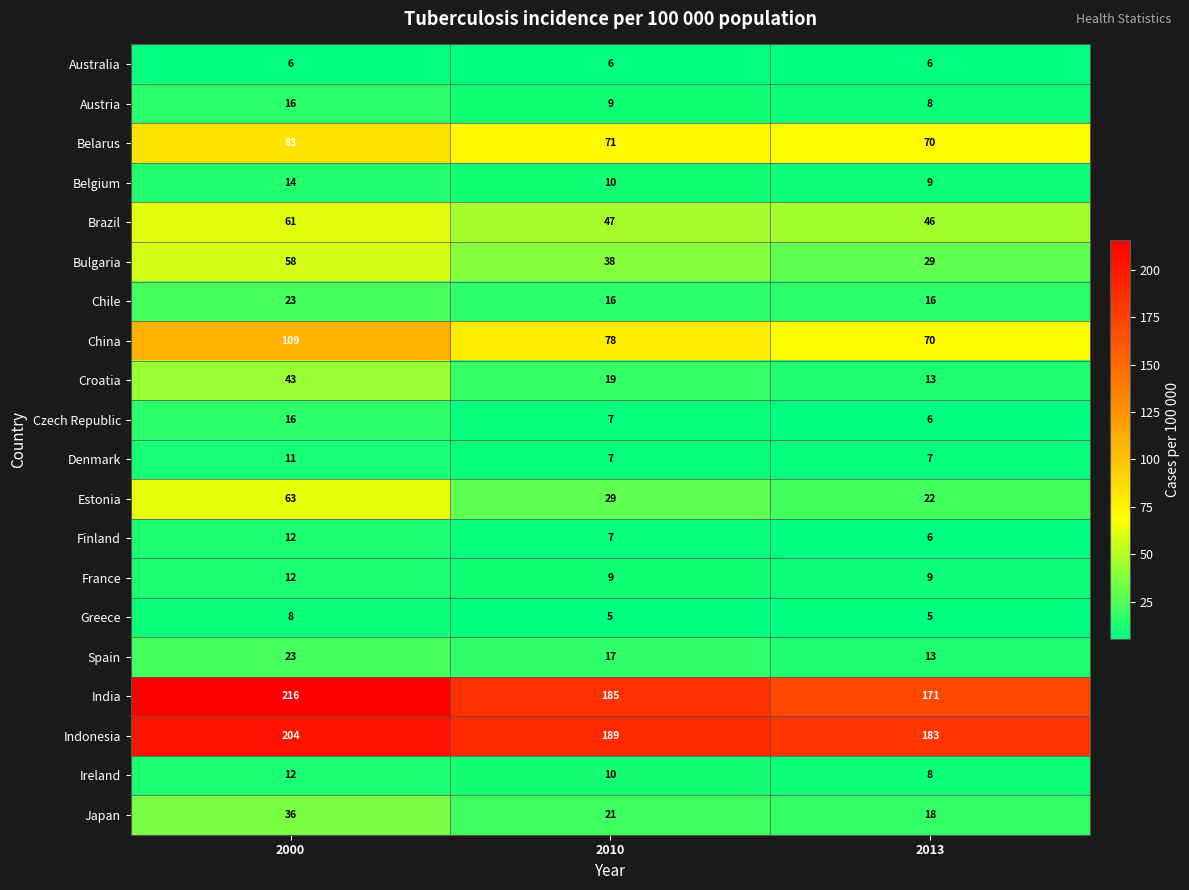

What is the minimum value shown in the chart?

5